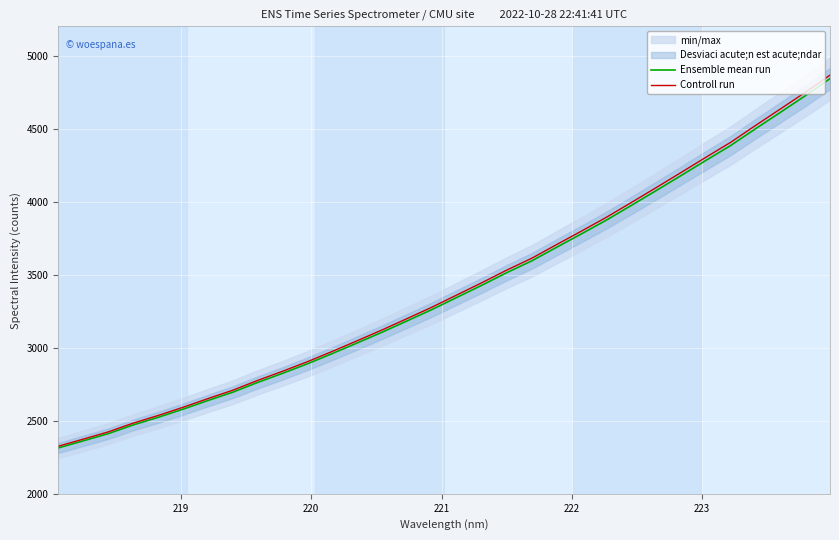

What is the minimum value for Controll run?

2325.6